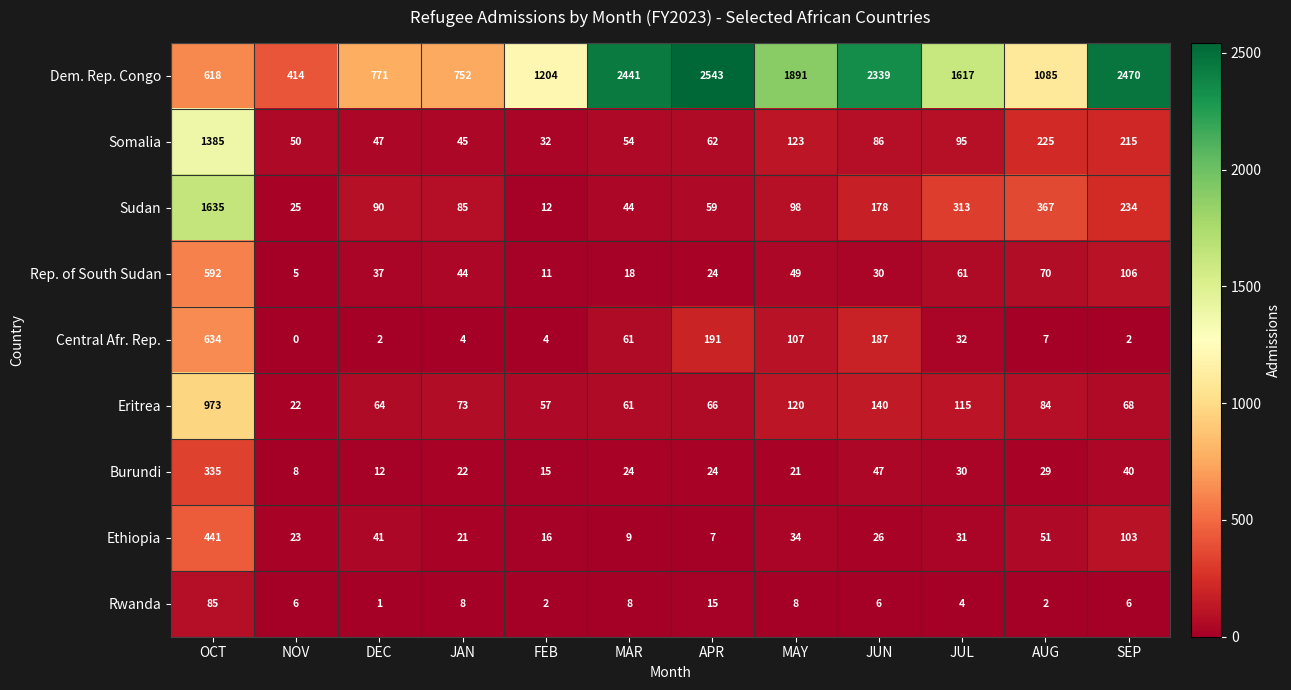

How many values in the Dem. Rep. Congo series are below 1617?

6